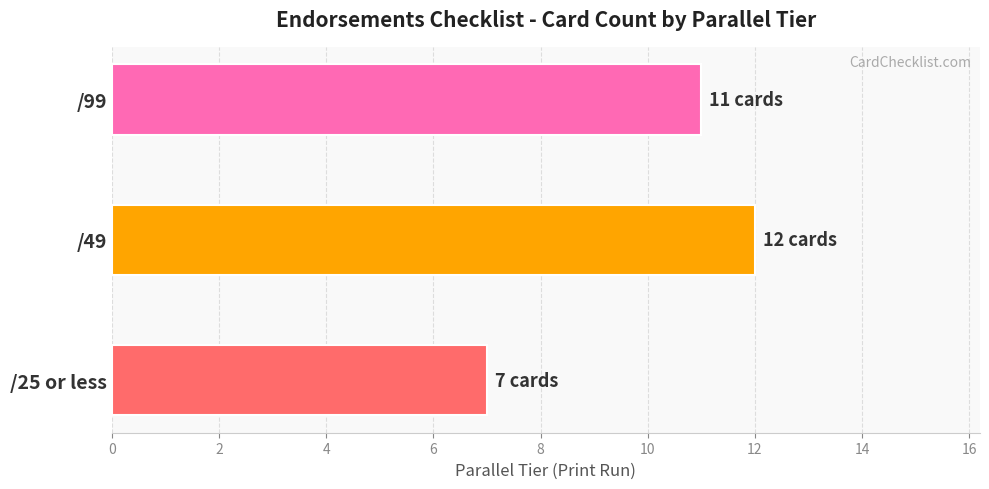

List the labels in order of value, largest first.

/49, /99, /25 or less